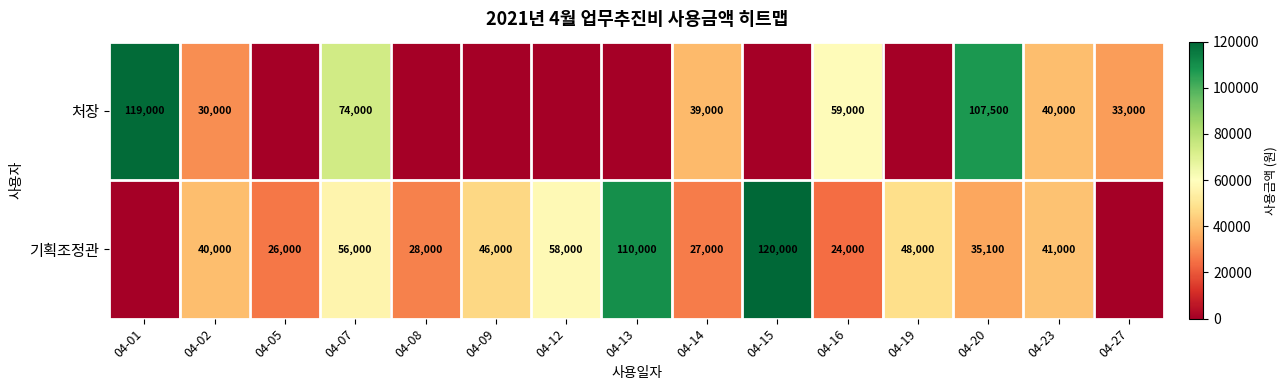

The 기획조정관 series shows 120000 at 04-15. True or false?

True